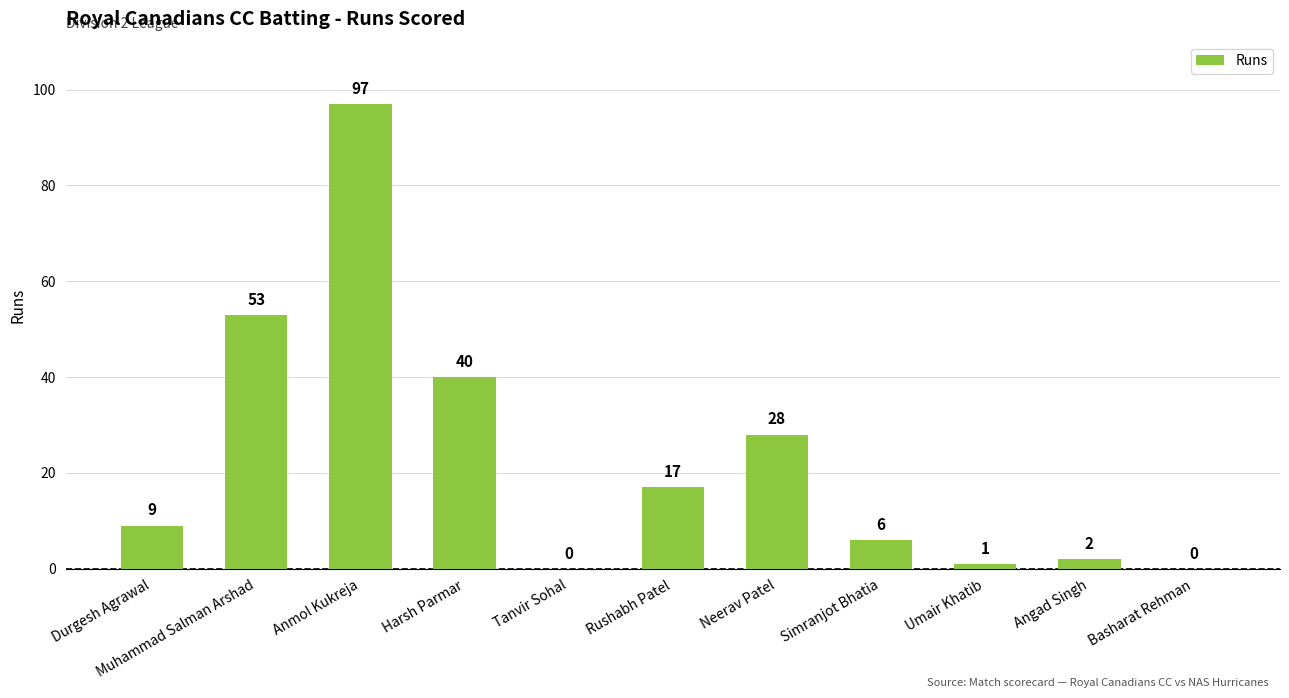

Between Umair Khatib and Angad Singh, which is larger?

Angad Singh